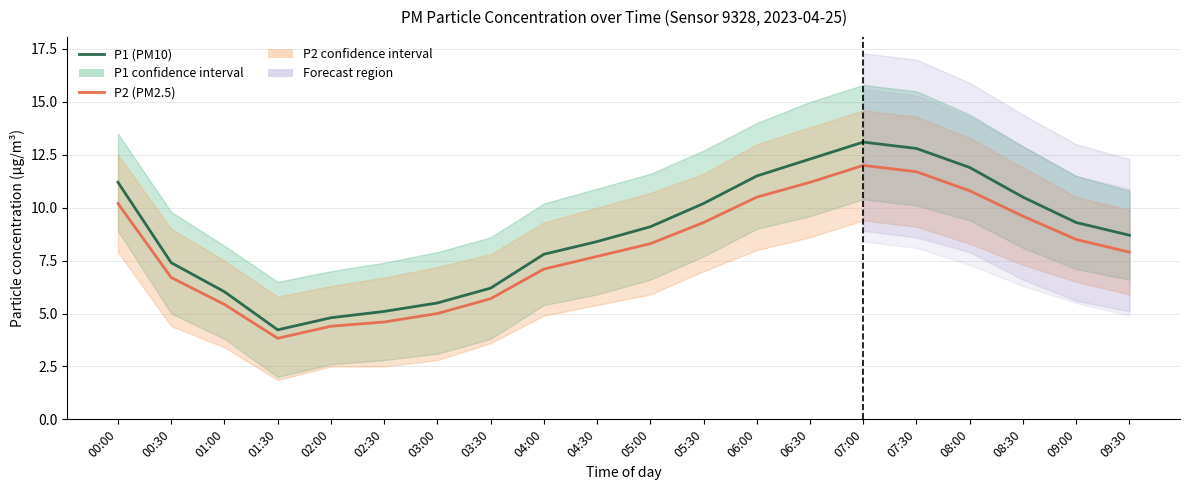

What is the average value of the P2 (PM2.5) series?

8.0